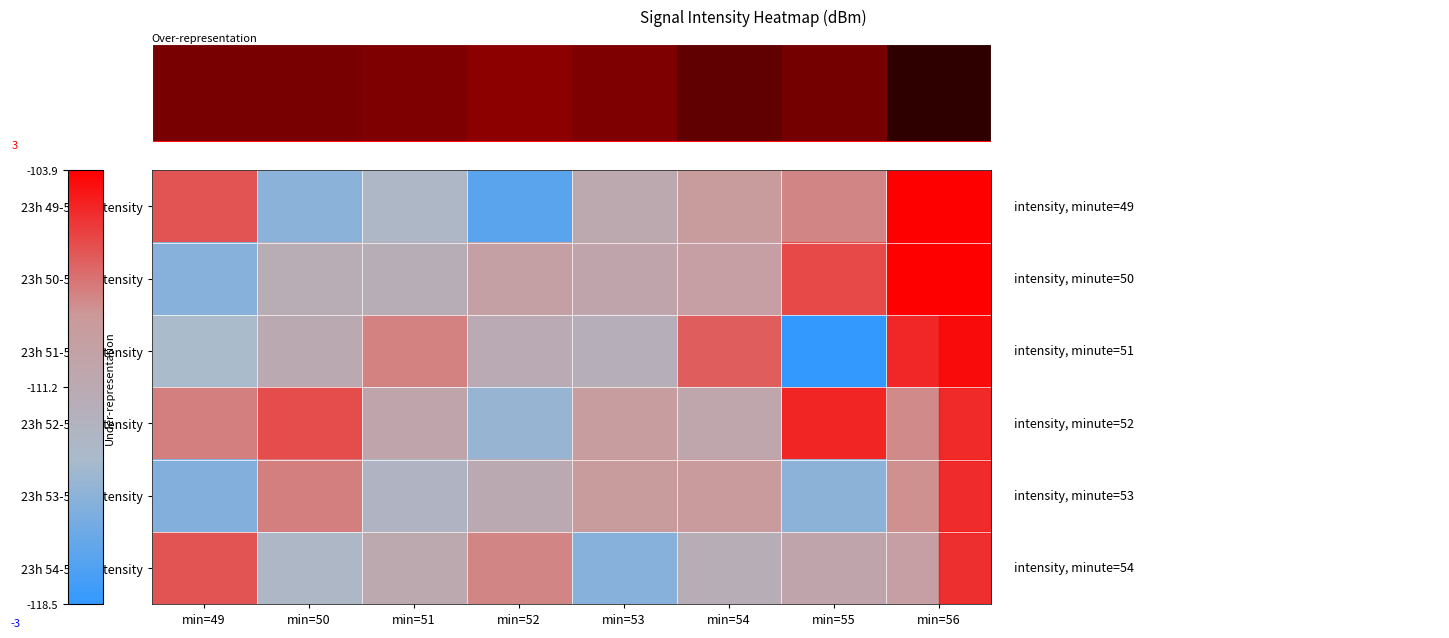

List the series in order of their peak value, highest first.

23h 49-50m intensity, 23h 50-51m intensity, 23h 52-53m intensity, 23h 51-52m intensity, 23h 54-55m intensity, 23h 53-54m intensity